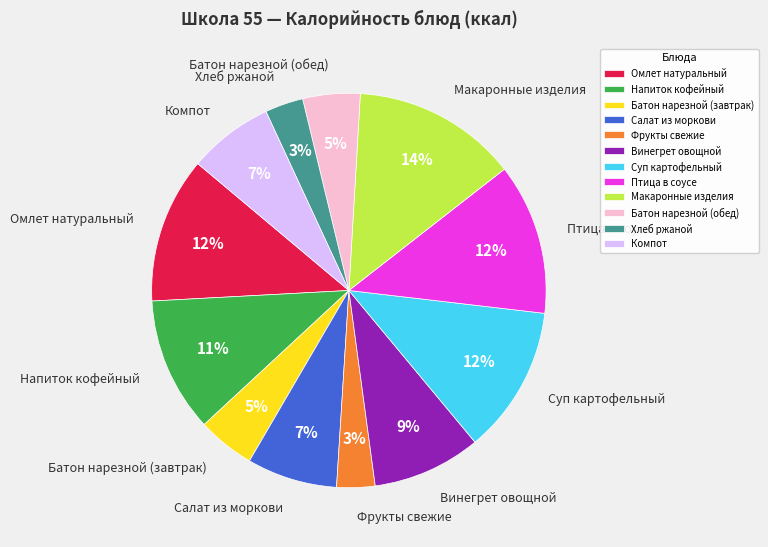

True or false: Птица в соусе accounts for 18% of the total.

False